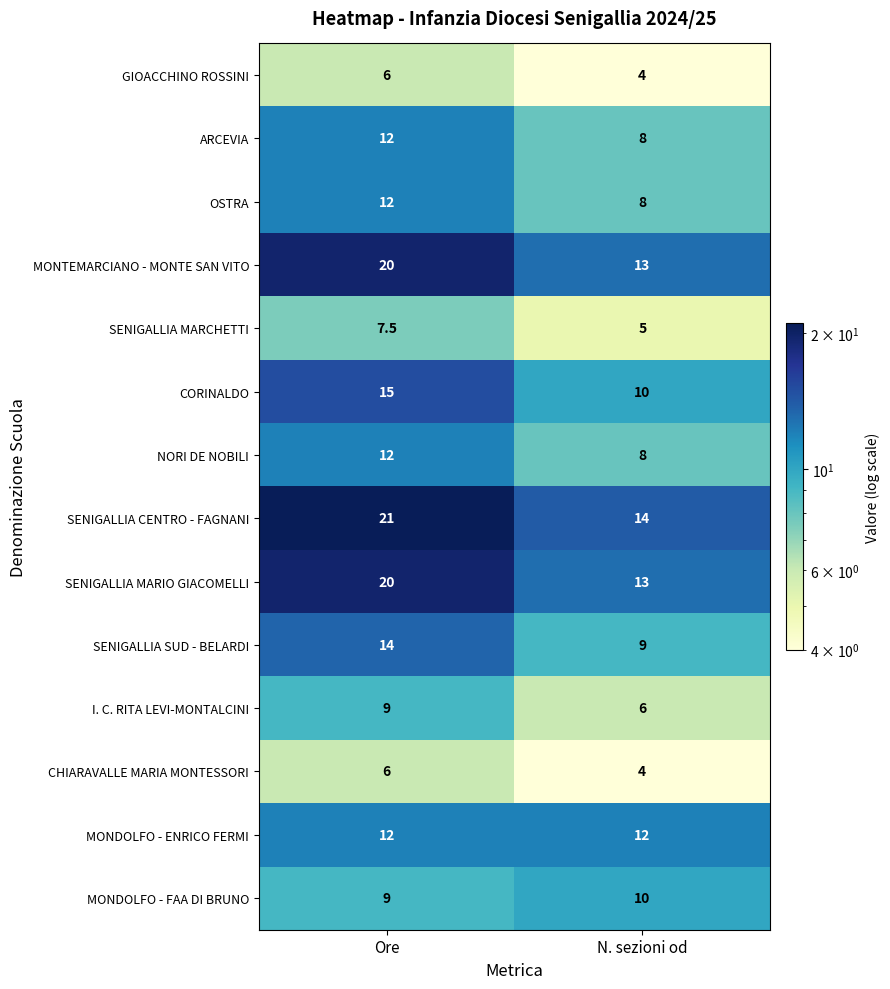

Which category has the highest value across all series?

Ore